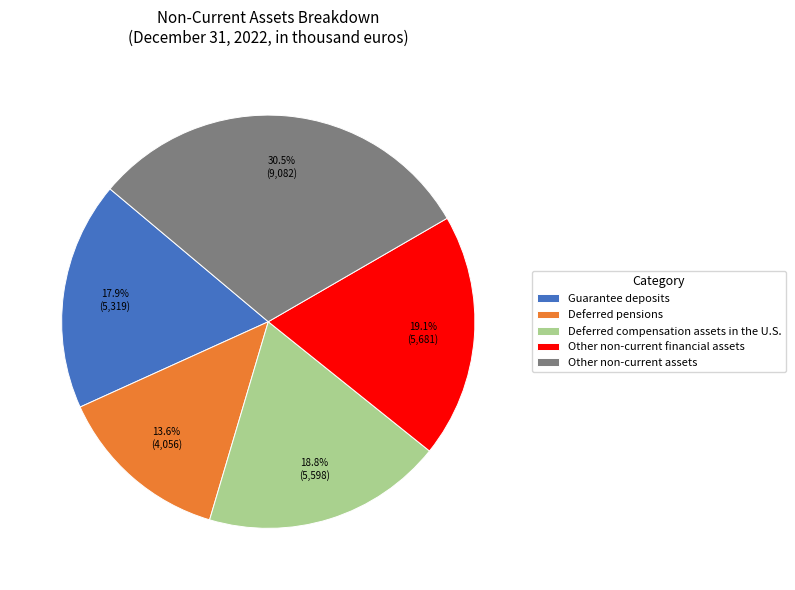

Is there a majority slice in this chart?

No